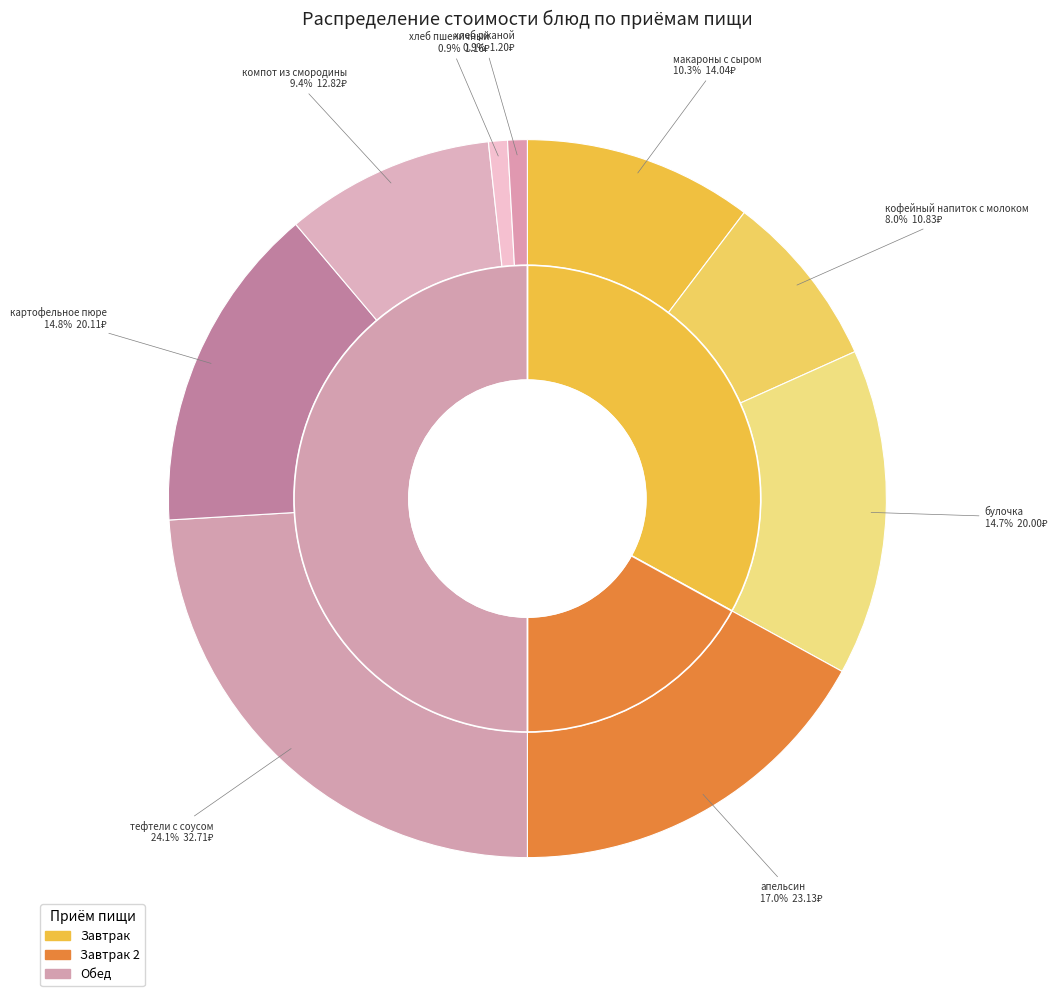

To the nearest percent, what is the combined percentage of хлеб пшеничный and апельсин?

18%